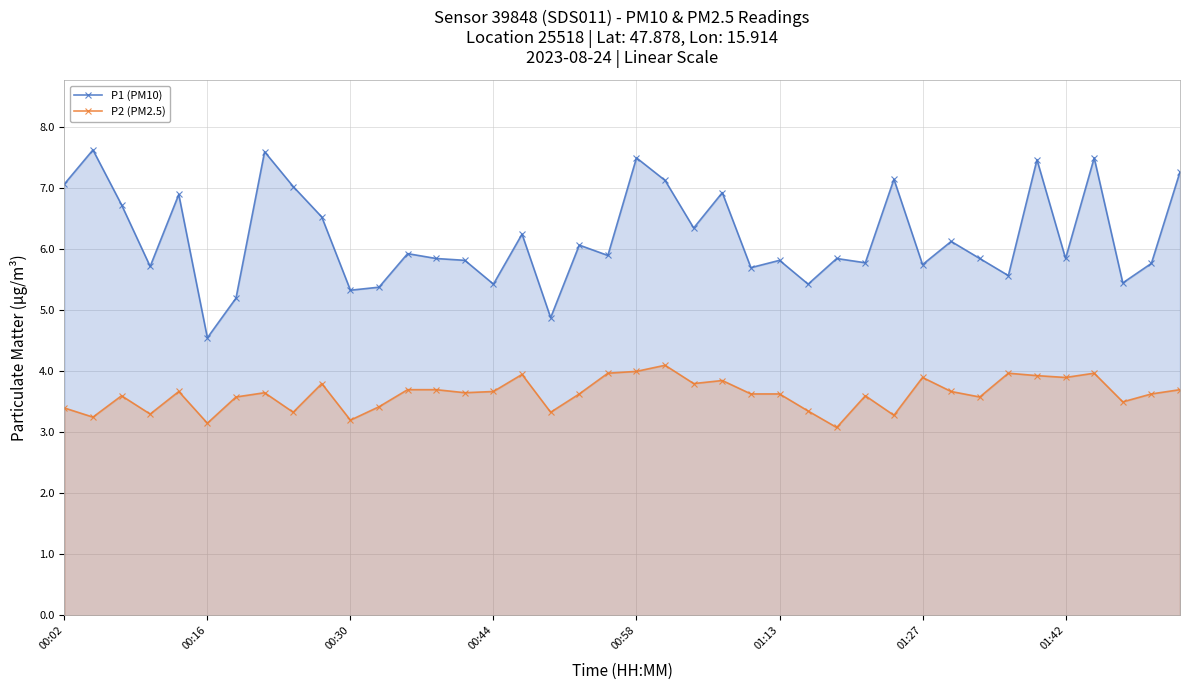

List the series in order of their overall mean, highest first.

P1 (PM10), P2 (PM2.5)